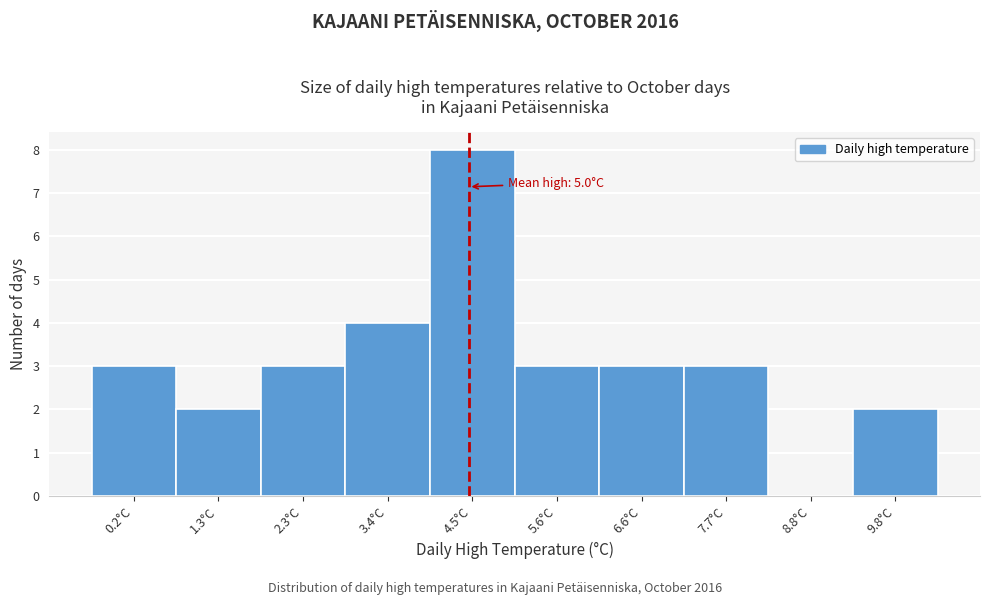

Reading left to right, list all the values displayed in this chart.

0.2°C=3	1.3°C=2	2.3°C=3	3.4°C=4	4.5°C=8	5.6°C=3	6.6°C=3	7.7°C=3	8.8°C=0	9.8°C=2